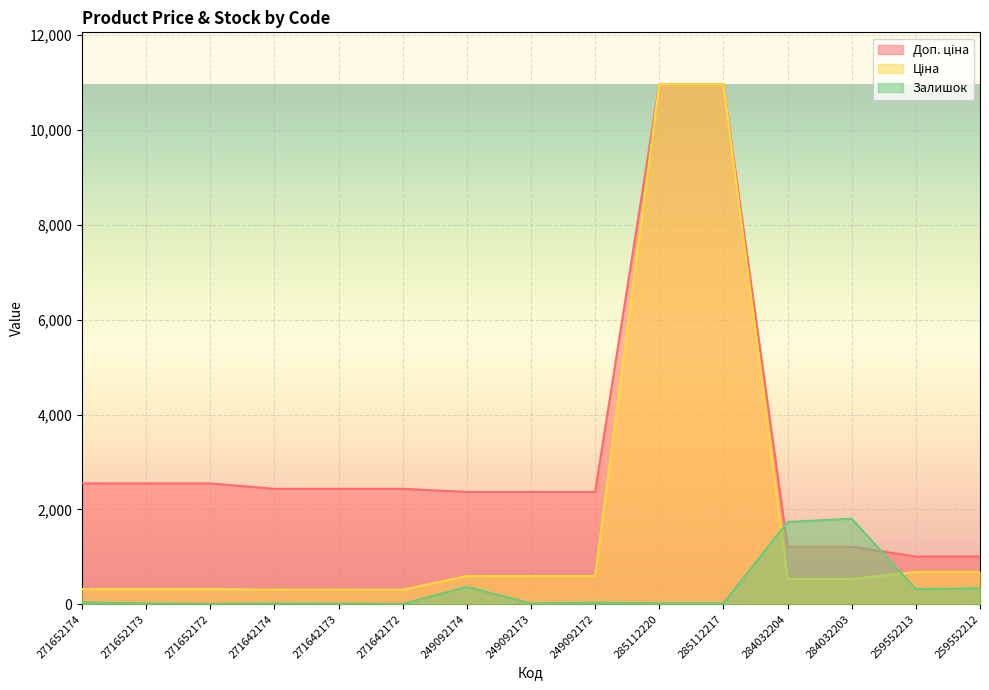

List the labels in order of Ціна value, largest first.

285112220, 285112217, 259552213, 259552212, 249092174, 249092173, 249092172, 284032204, 284032203, 271652174, 271652173, 271652172, 271642174, 271642173, 271642172